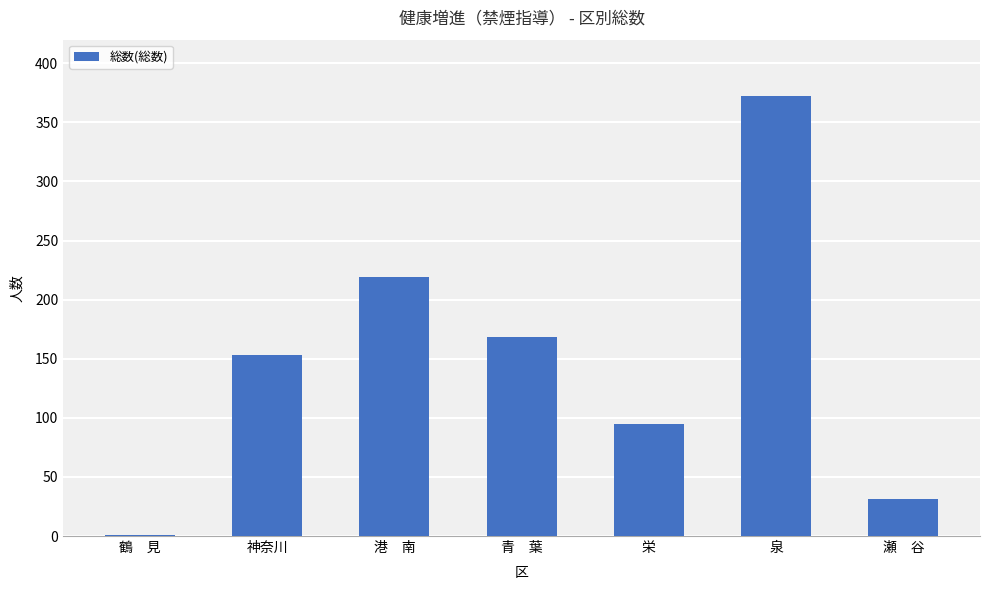

Are the bars horizontal?

No